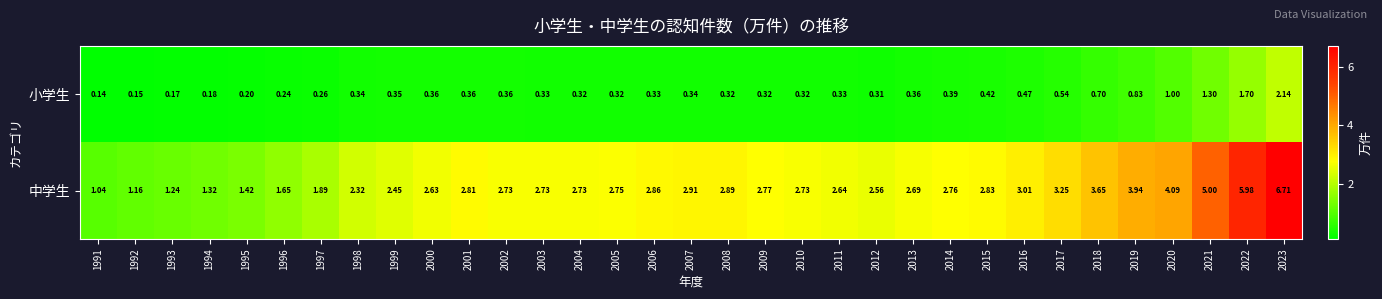

Which series has the largest total across all categories?

中学生